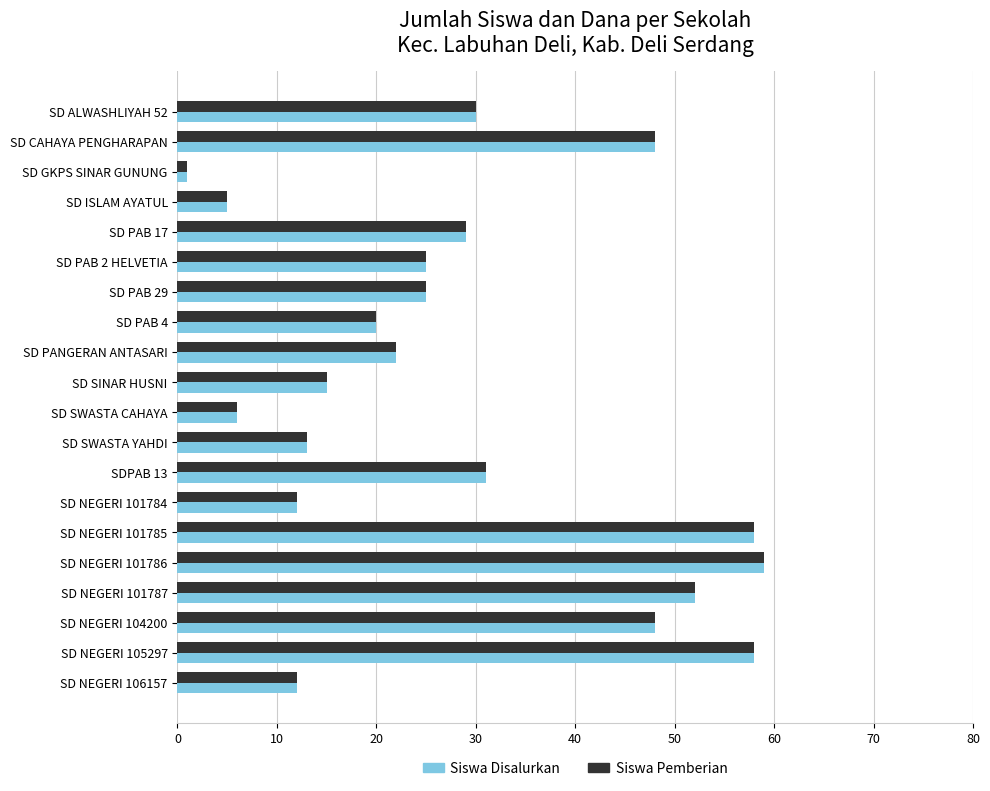

What is the average value of the Siswa Disalurkan series?

28